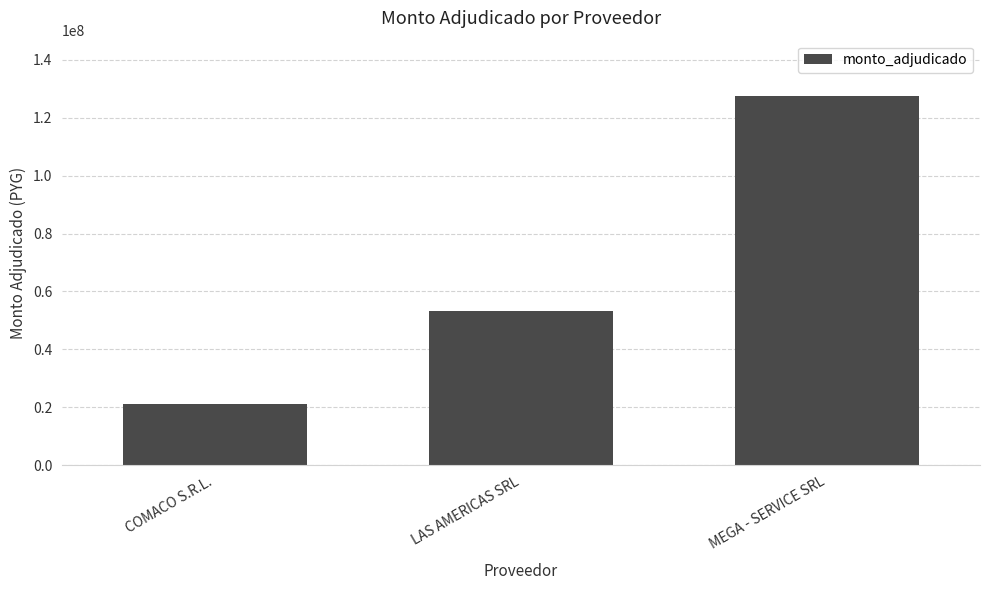

Which has a higher value, MEGA - SERVICE SRL or COMACO S.R.L.?

MEGA - SERVICE SRL